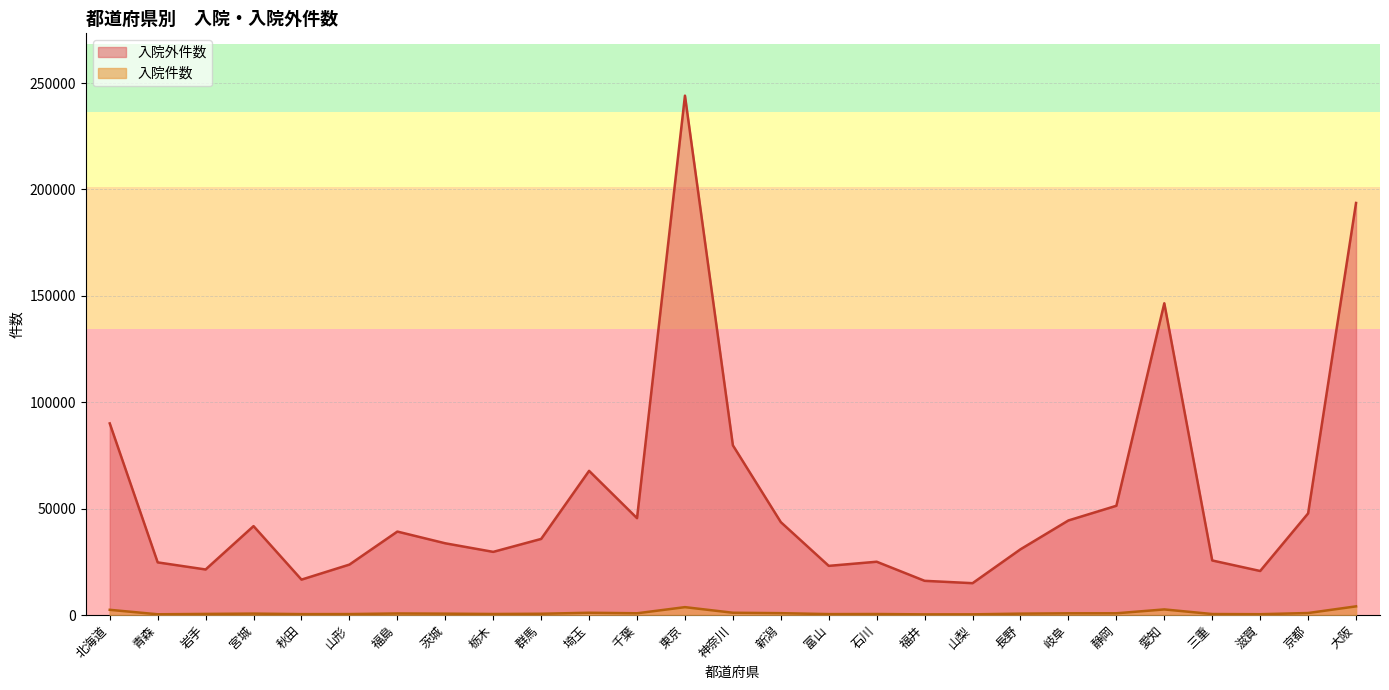

Count the number of data series in this chart.

2